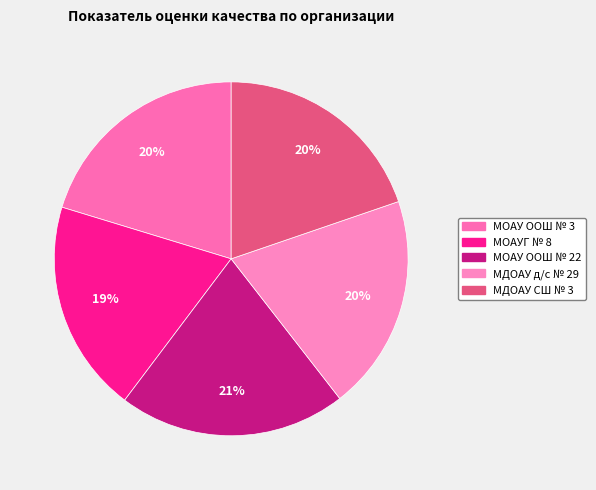

How many segments does this pie chart have?

5